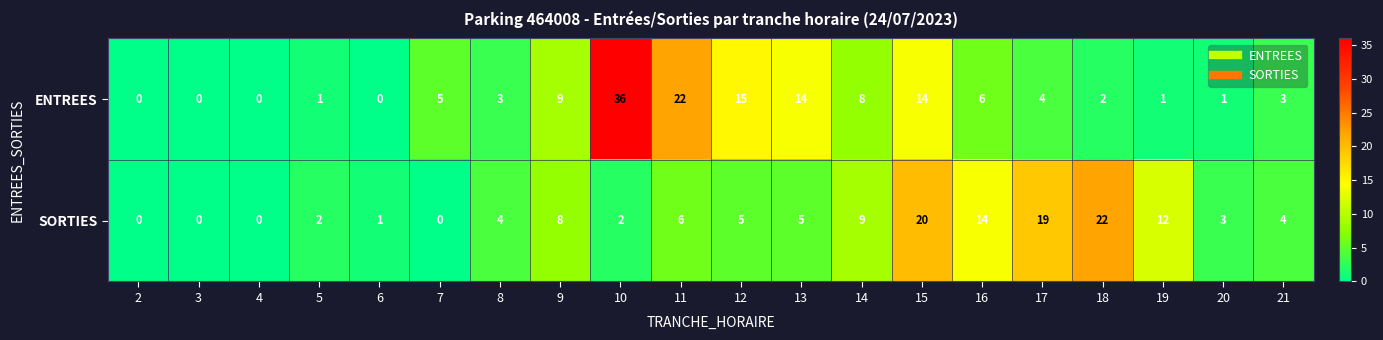

What is the sum of the SORTIES values at 7 and 14?

9